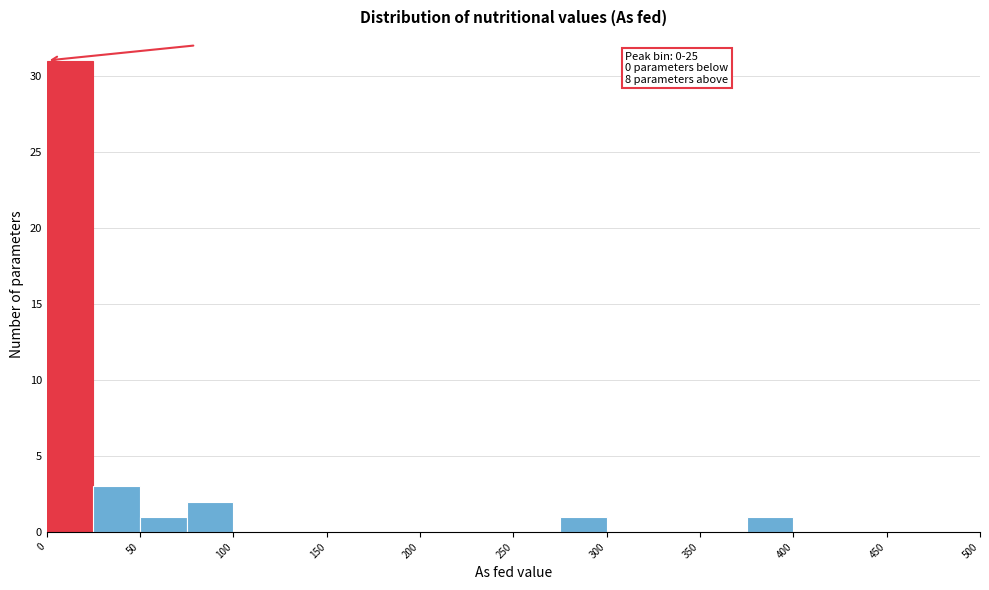

Which range on the x-axis has the tallest bar?

0 to 25